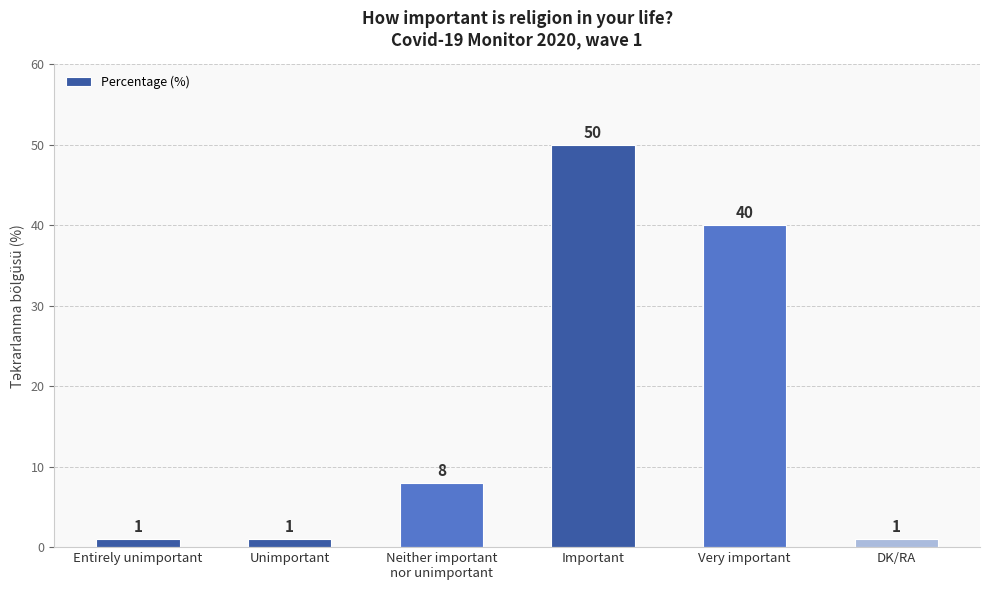

Which has a higher value, Entirely unimportant or Neither important
nor unimportant?

Neither important
nor unimportant